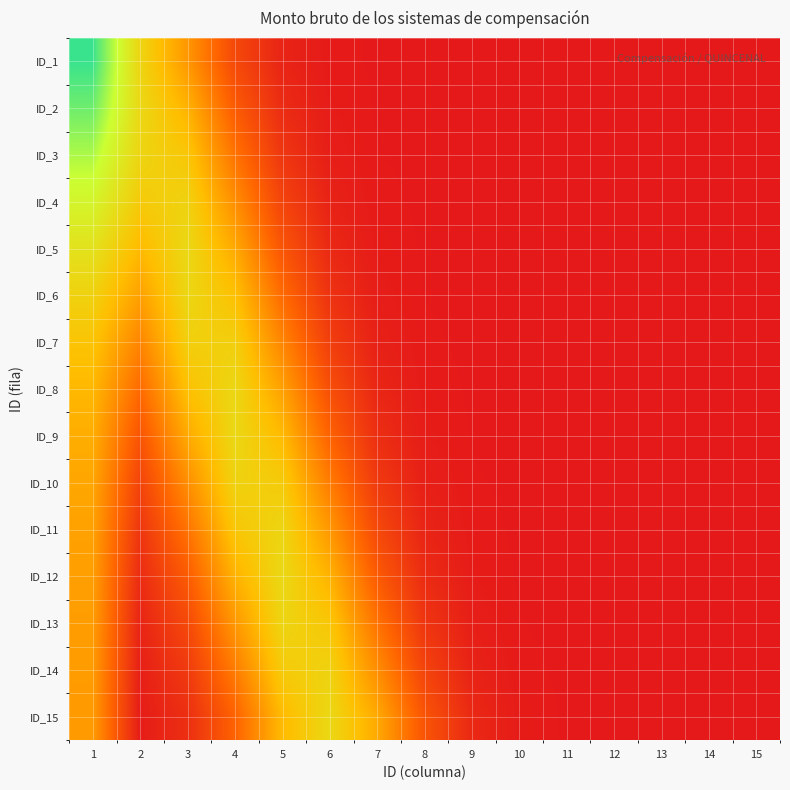

What is the total value across all series at 5?

5.4